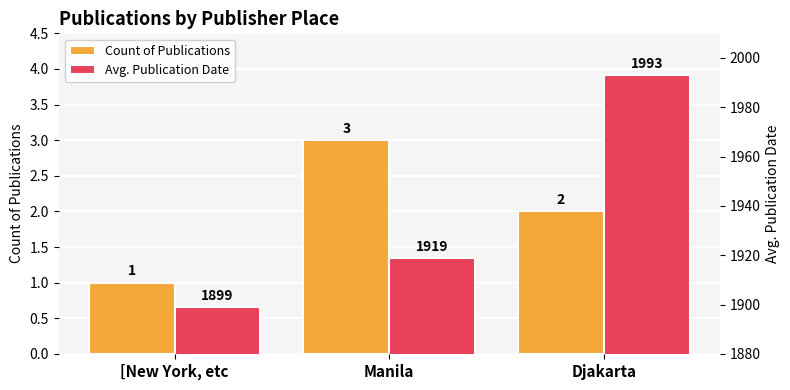

At which category is the sum across all series the highest?

Djakarta